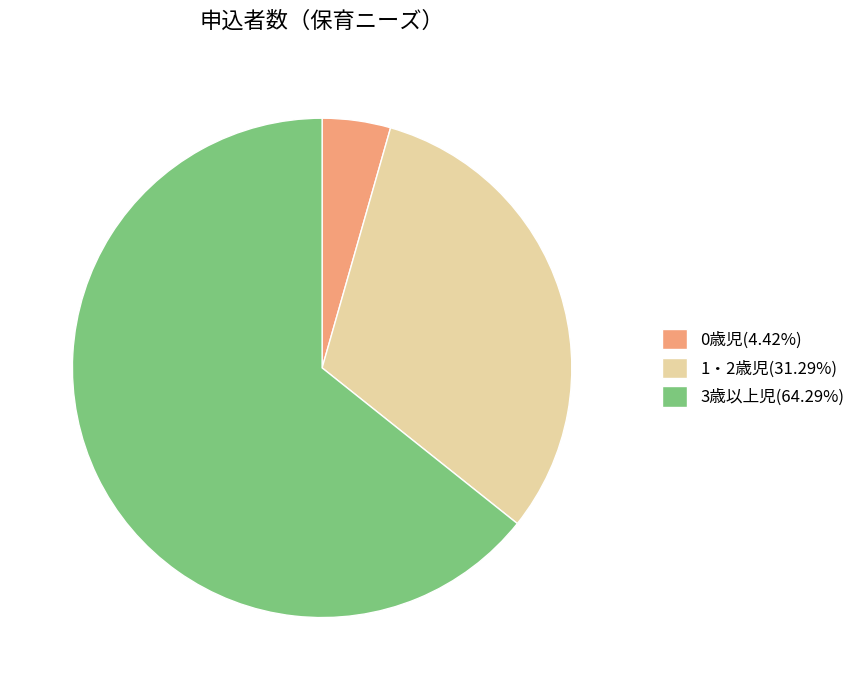

Approximately how many times larger is the value at 1・2歳児(31.29%) compared to 0歳児(4.42%)?

7.1